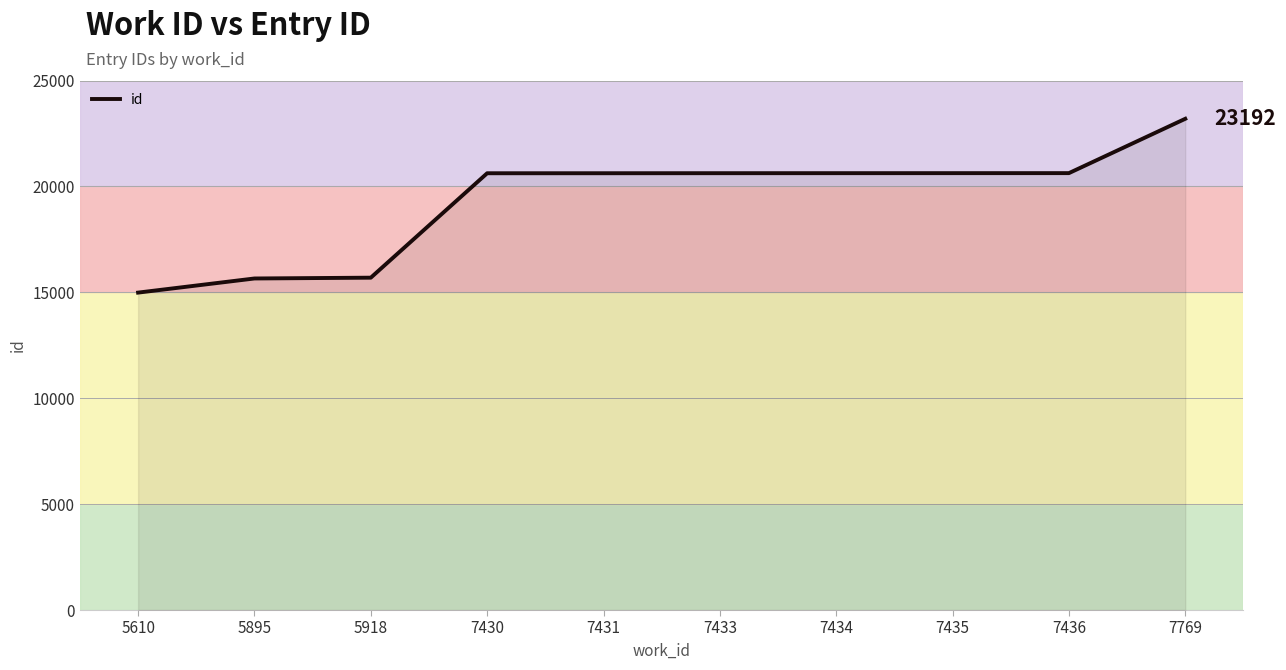

Is it true that the value at 7430 is 20621?

True